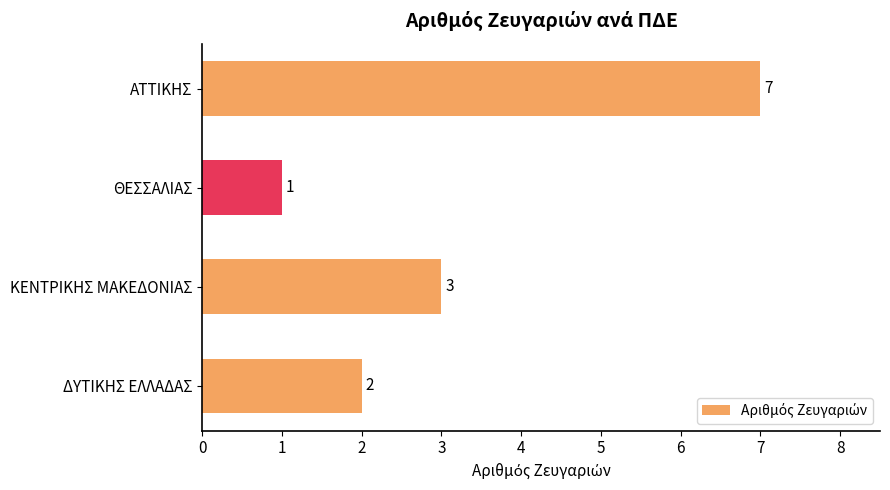

What is the difference between the maximum and minimum values?

6